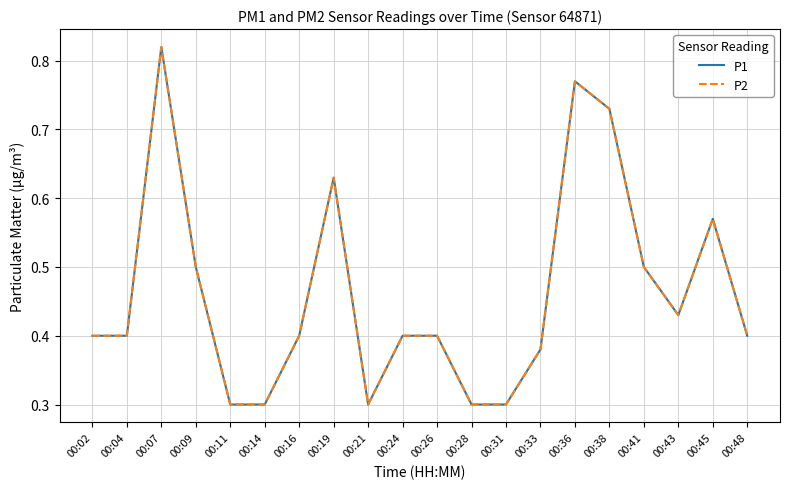

Does the chart display data point markers on the line(s)?

No